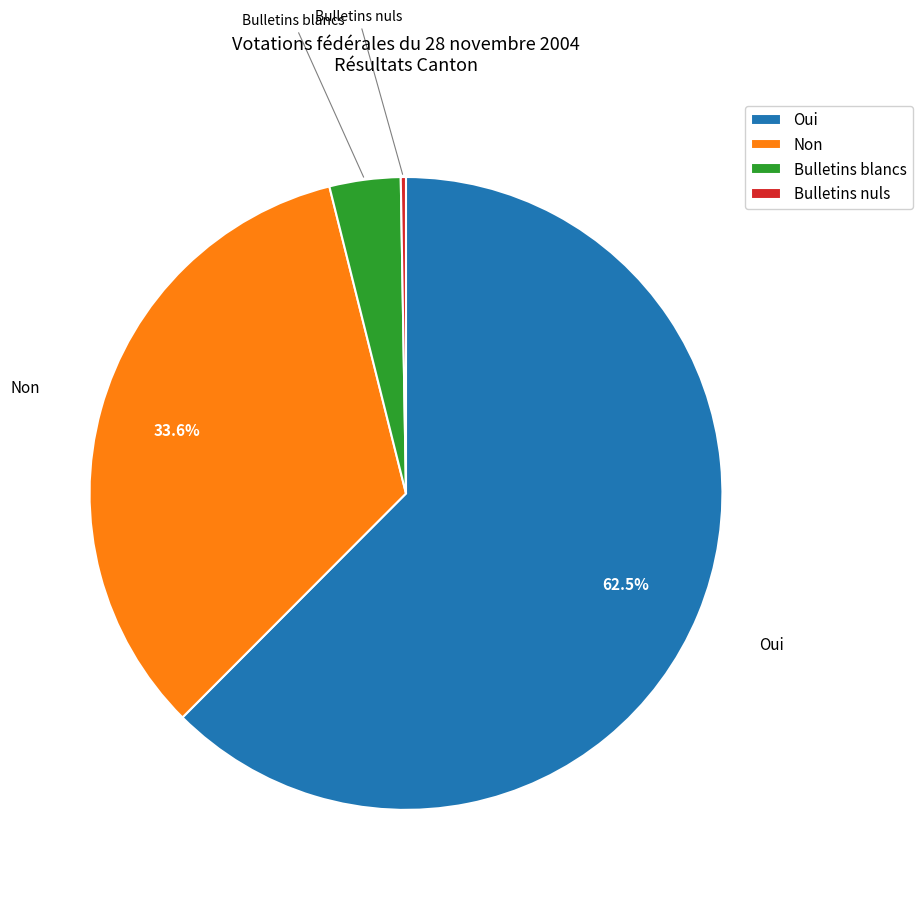

Which slice is the largest?

Oui